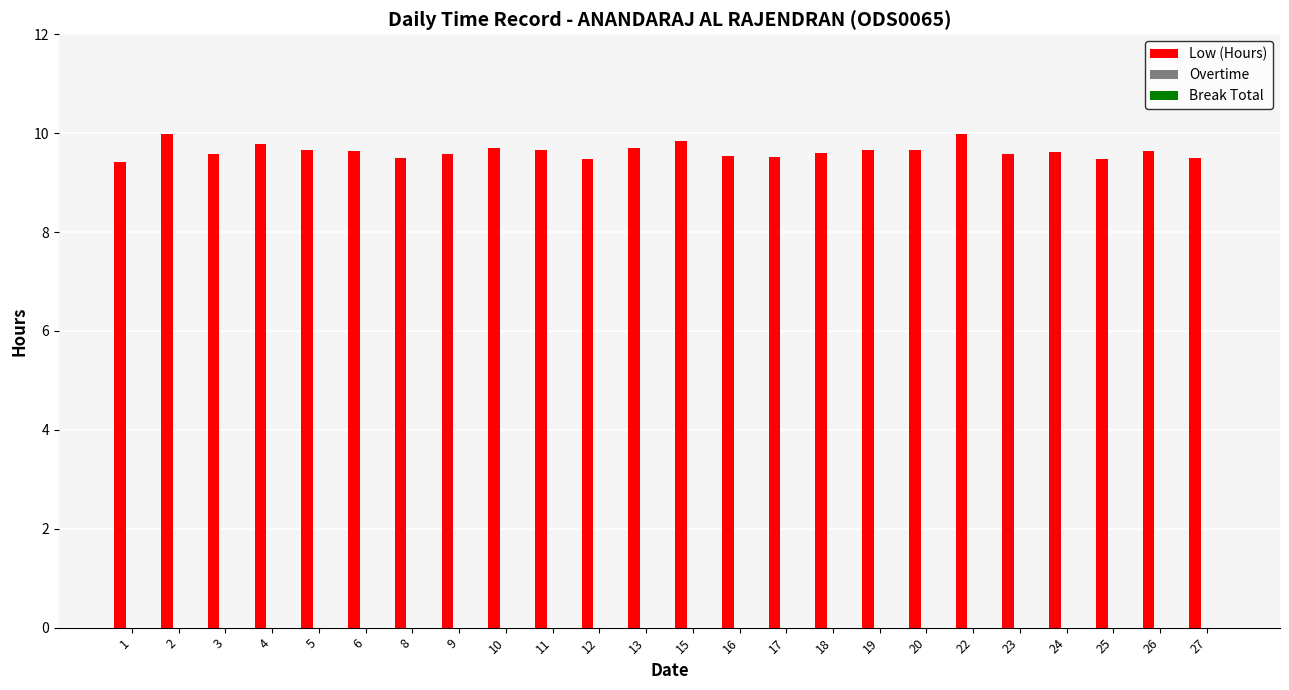

What is the maximum value shown in the chart?

10.0